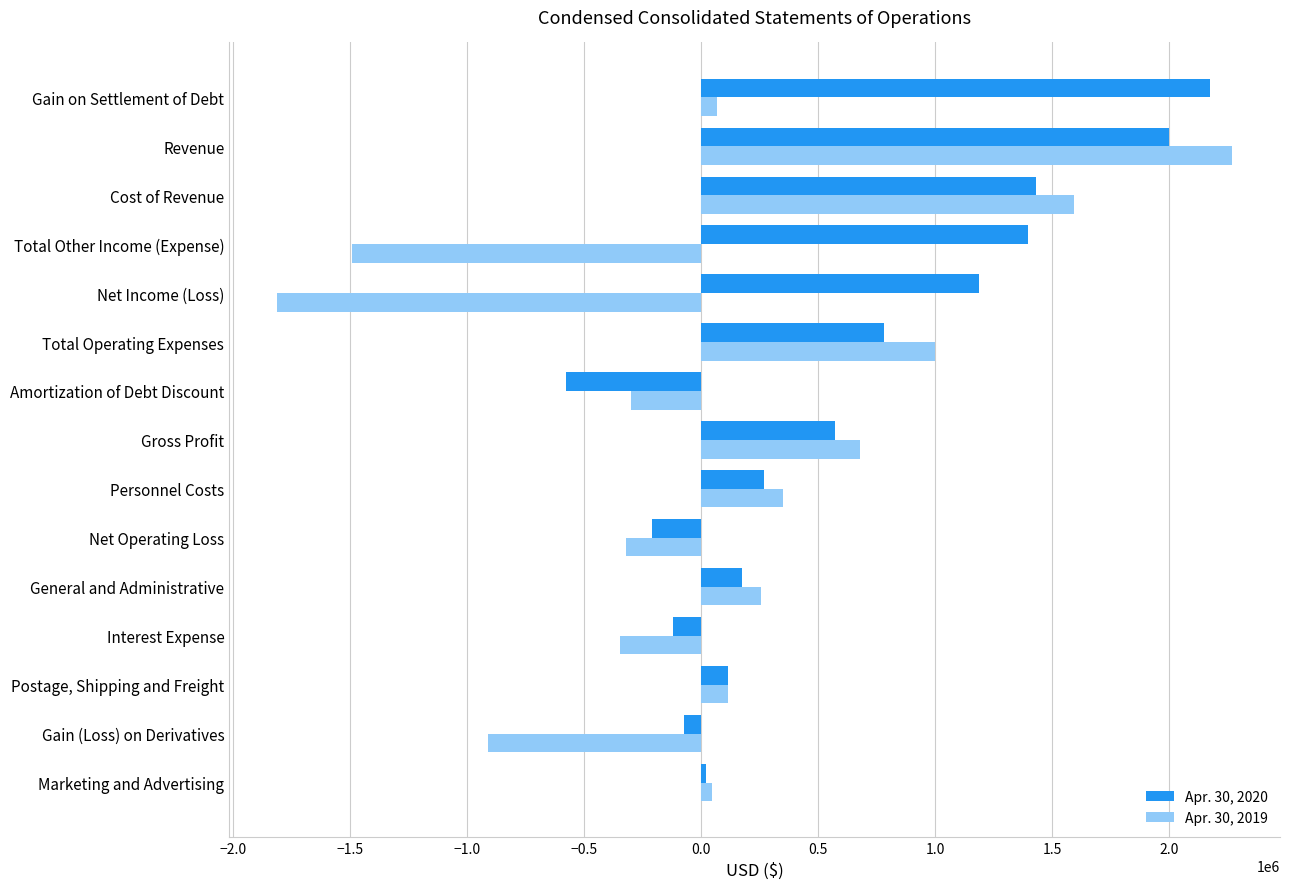

At which category is the sum across all series the highest?

Revenue